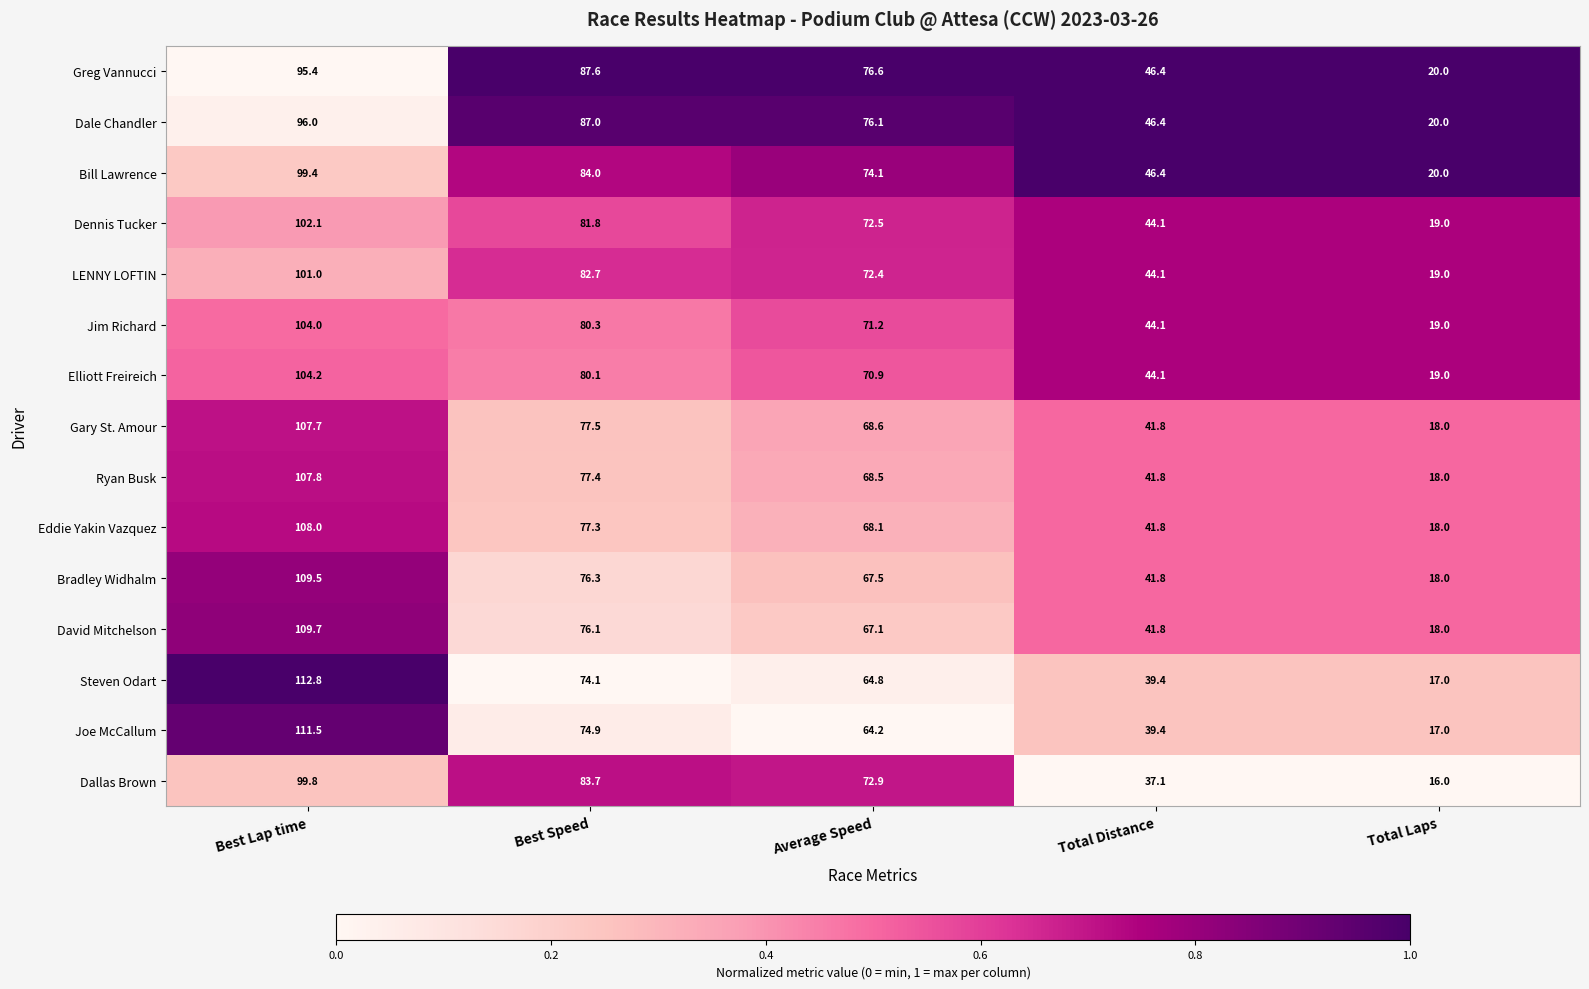

The Joe McCallum series shows 74.9 at Best Speed. True or false?

True